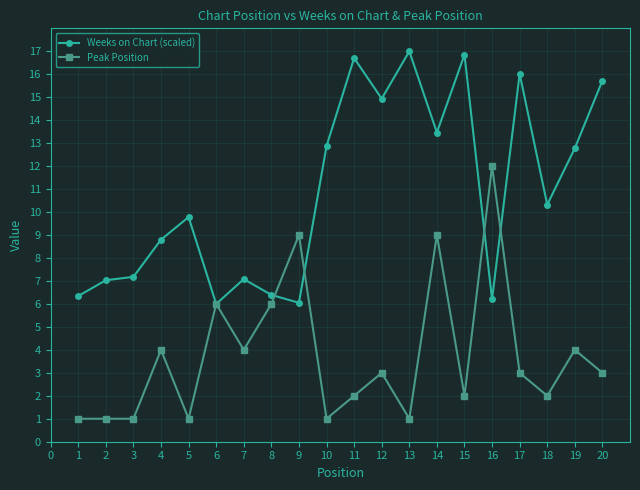

How many distinct data groups are displayed?

2